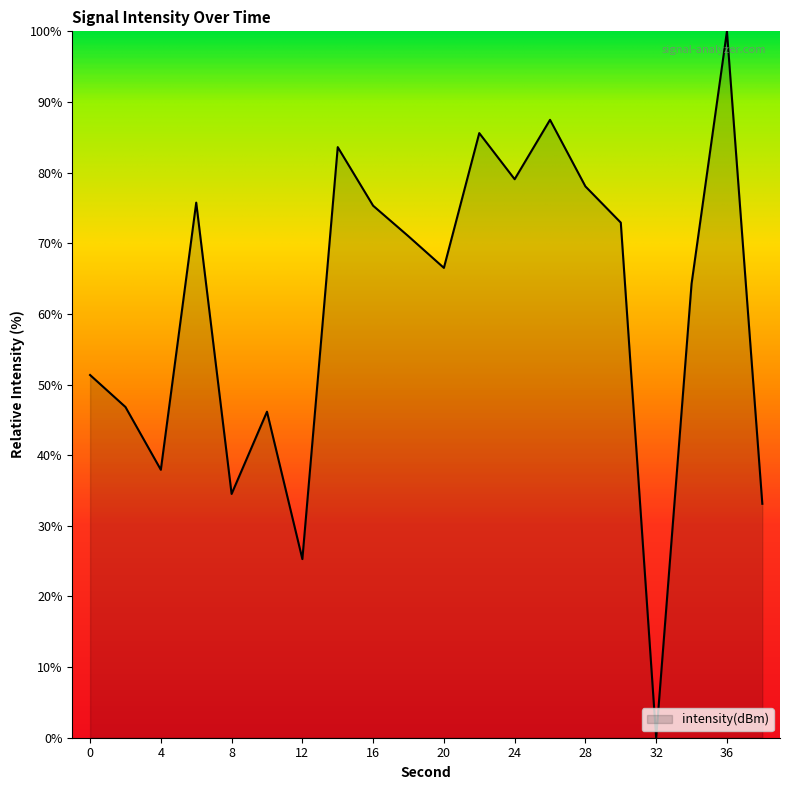

What is the average value?

60.7